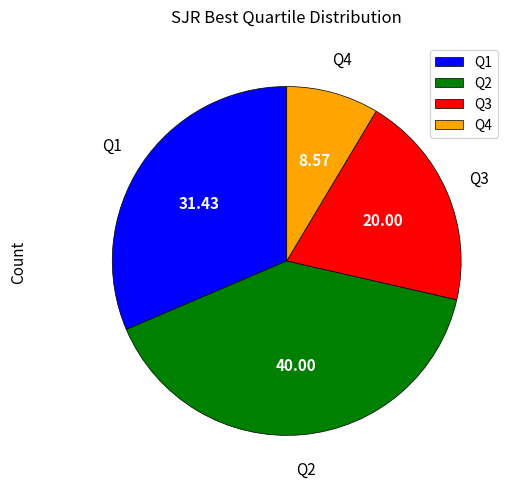

Do Q2 and Q3 together represent more than half of the pie?

Yes